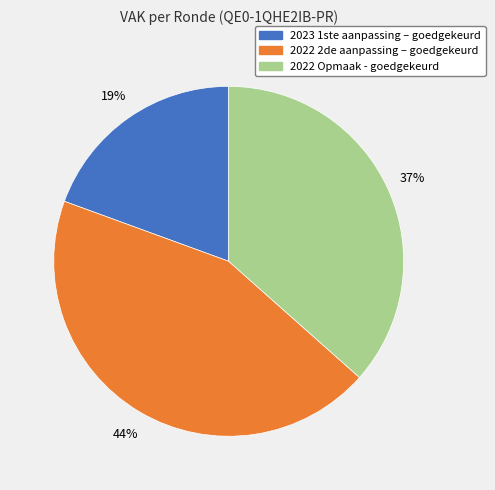

To the nearest percent, what portion does 2022 Opmaak - goedgekeurd represent?

37%